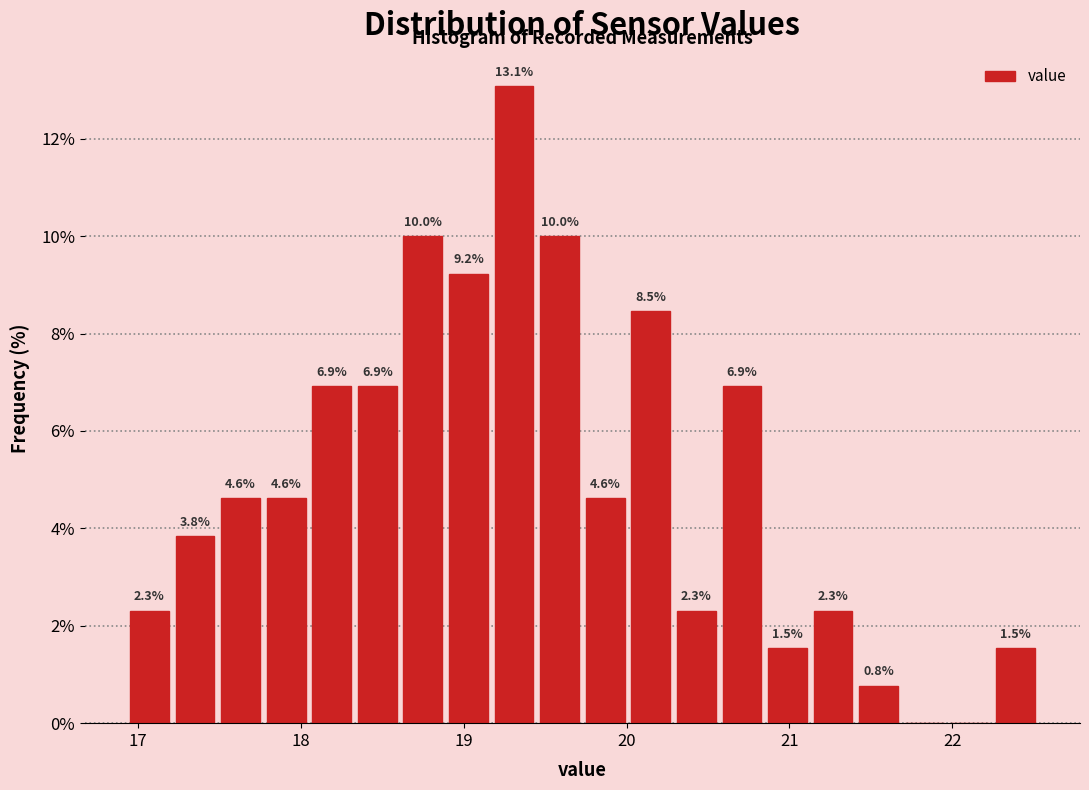

Around what value on the x-axis is the tallest bar? Give the approximate position of its centre, as read against the axis.

19.3